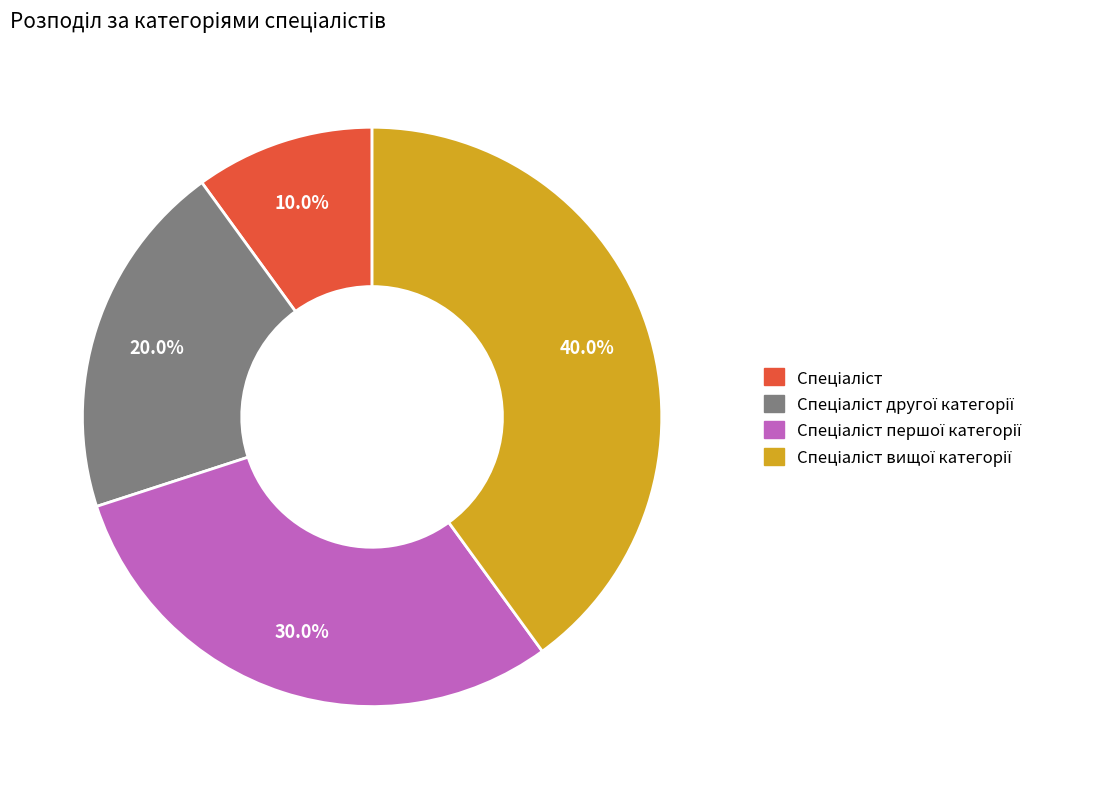

Does any single category account for the majority?

No